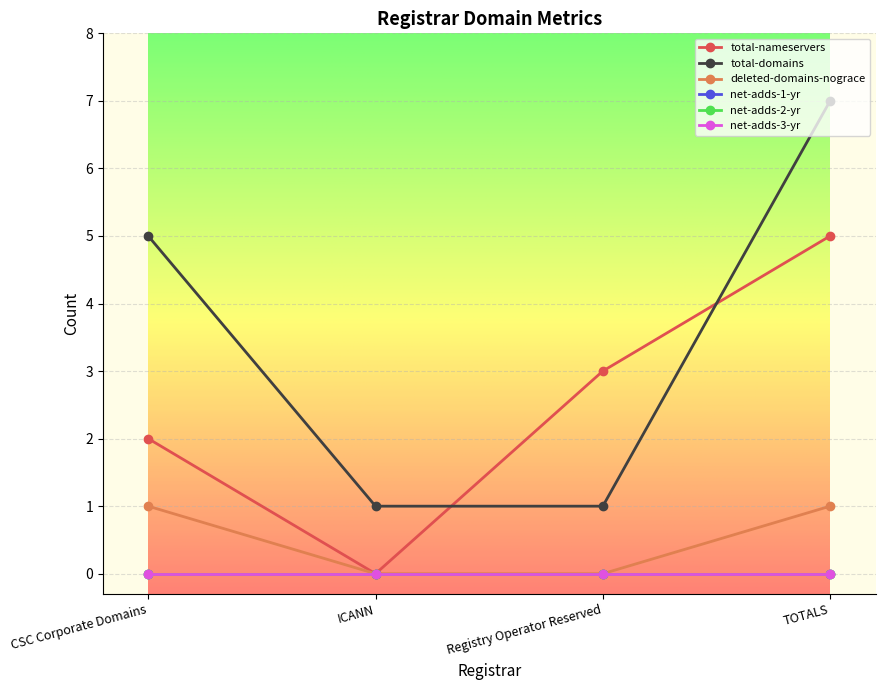

What is the lowest value of the total-domains series?

1